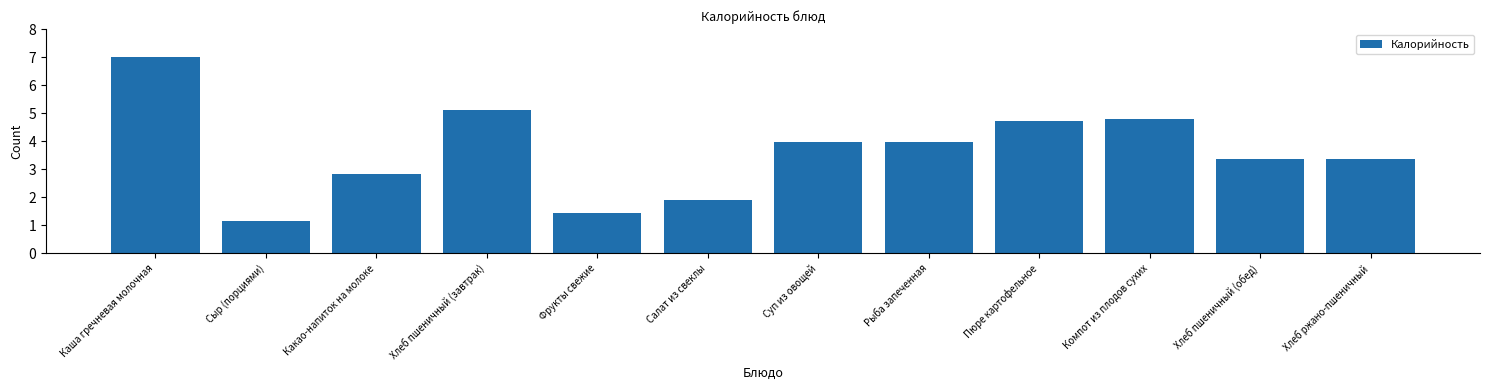

What is the minimum value shown in the chart?

1.2